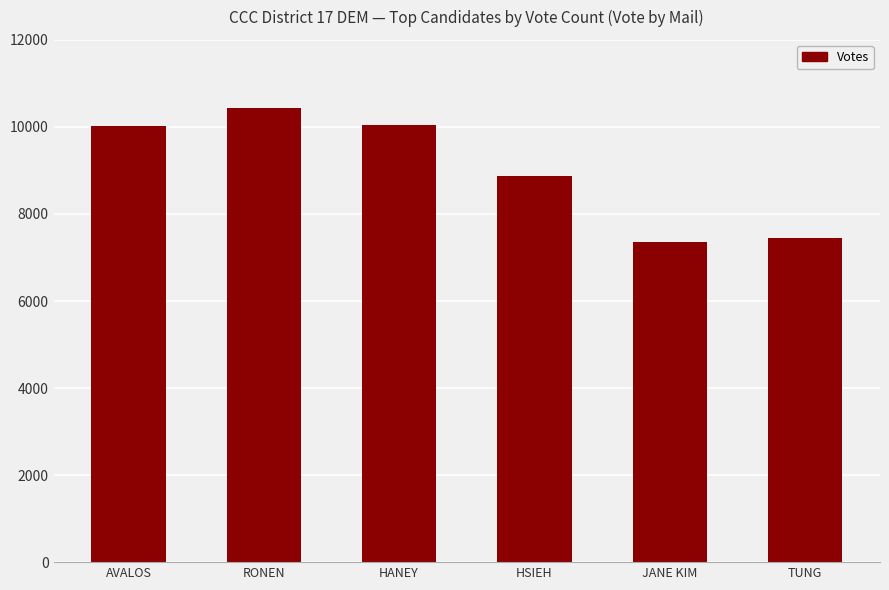

At which label is the value closest to 8902?

HSIEH